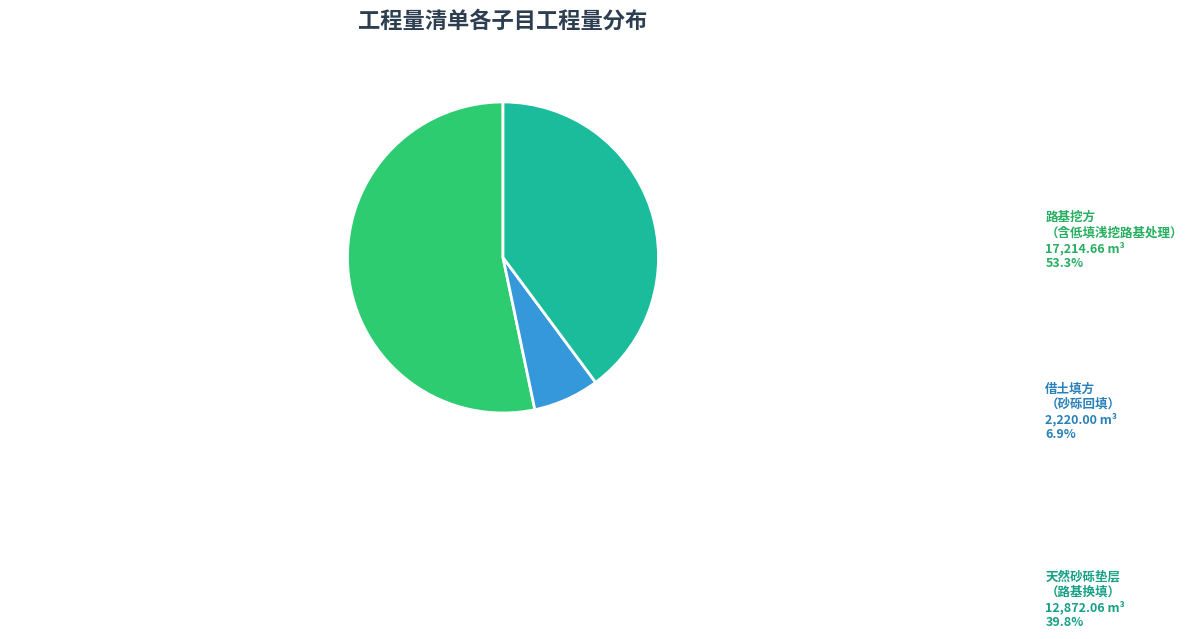

Count the number of slices in the pie.

3